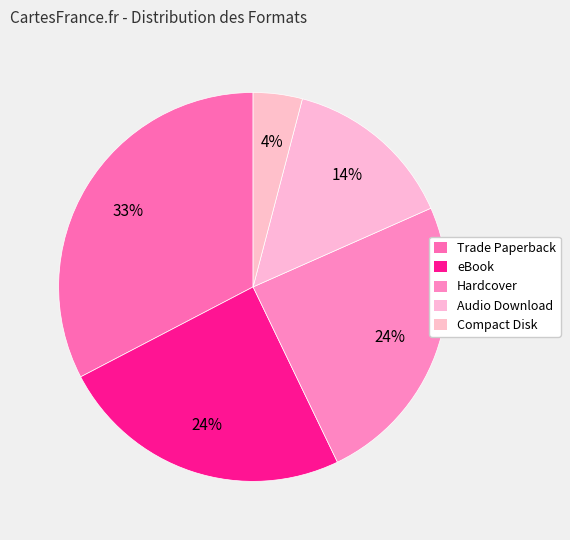

Count the number of slices in the pie.

5